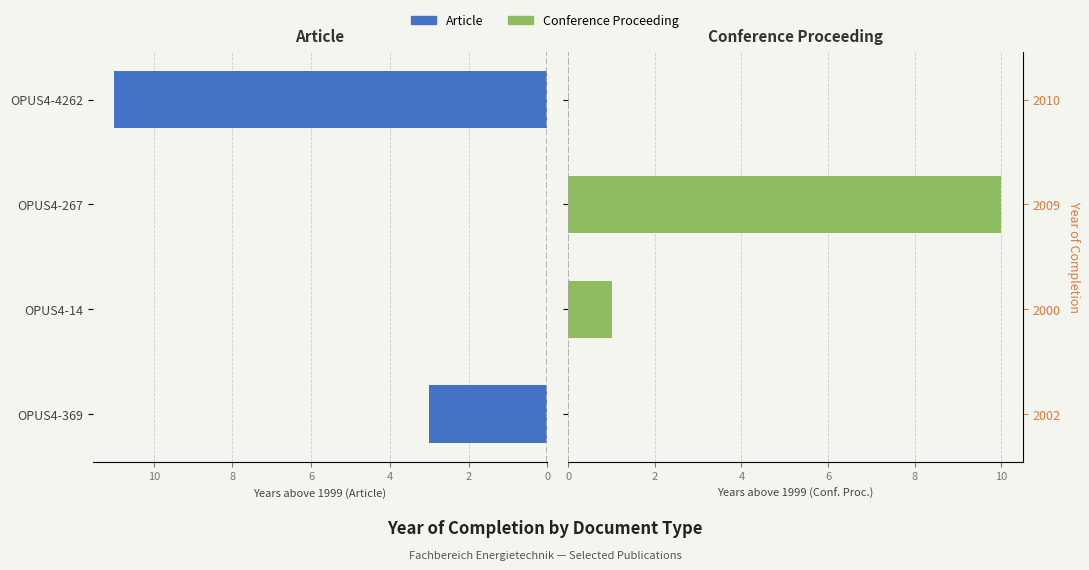

Between OPUS4-14 and OPUS4-4262, which series saw the biggest shift?

Article